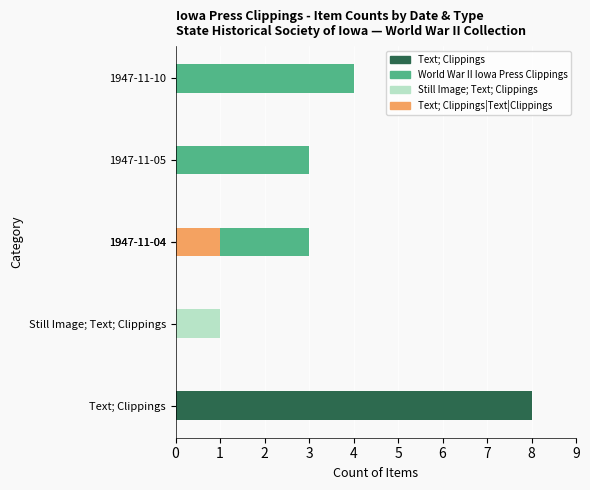

What value does the data have at 1947-11-05?

3